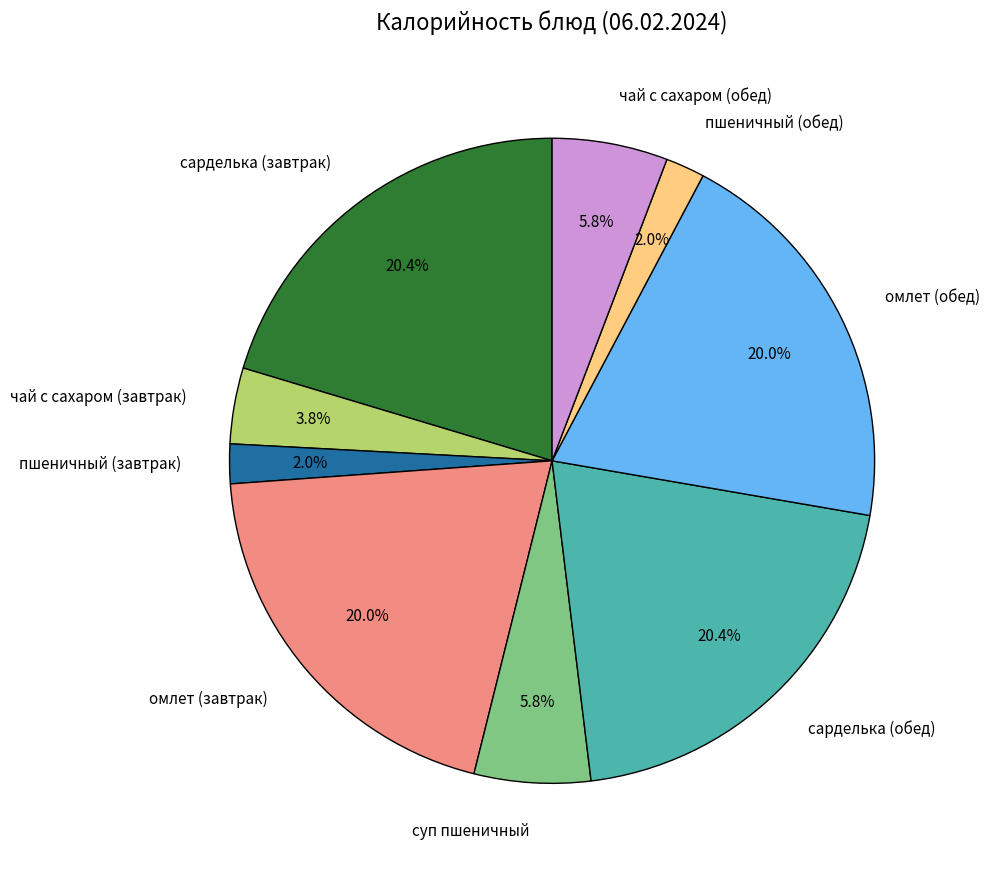

Does суп пшеничный account for over 50% of the chart?

No